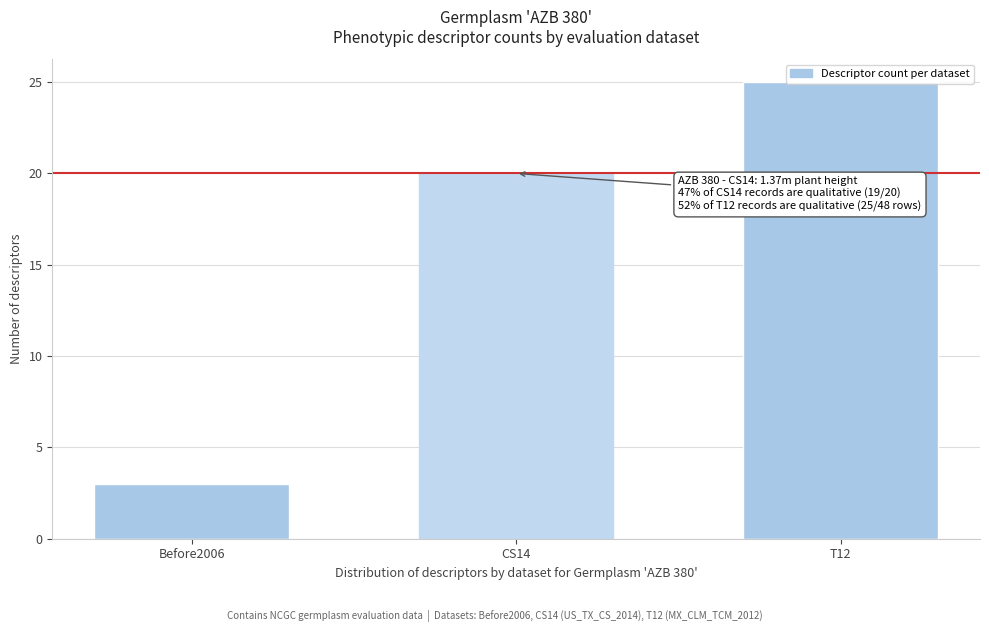

What is the label of the 1st bar from the right?

T12